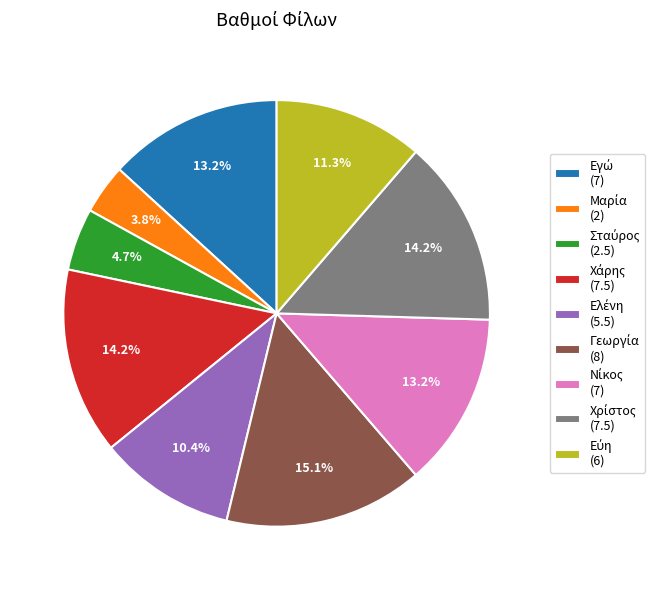

Does any single category account for the majority?

No